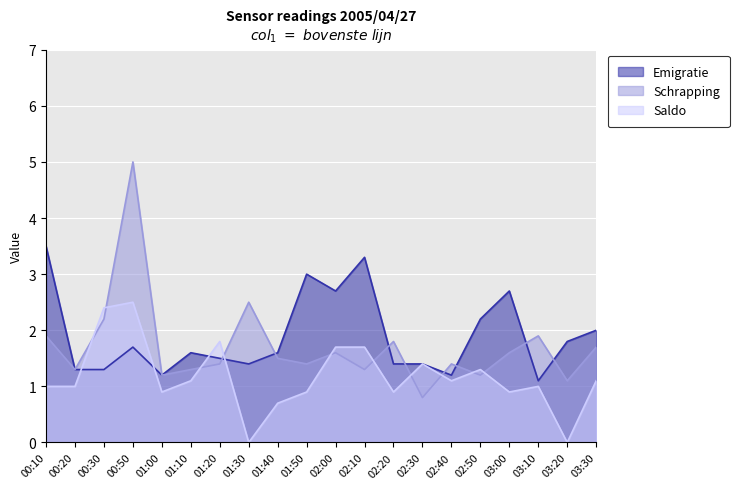

True or false: Emigratie has a value of 1.8 at 03:20.

True